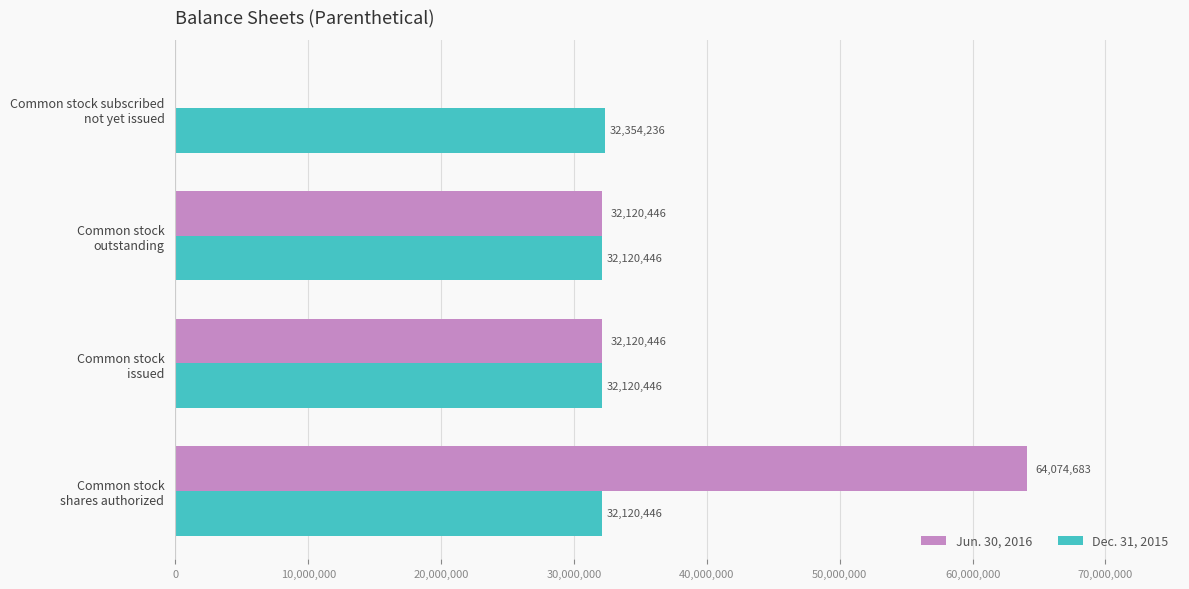

What is the sum of all Dec. 31, 2015 values?

128715574